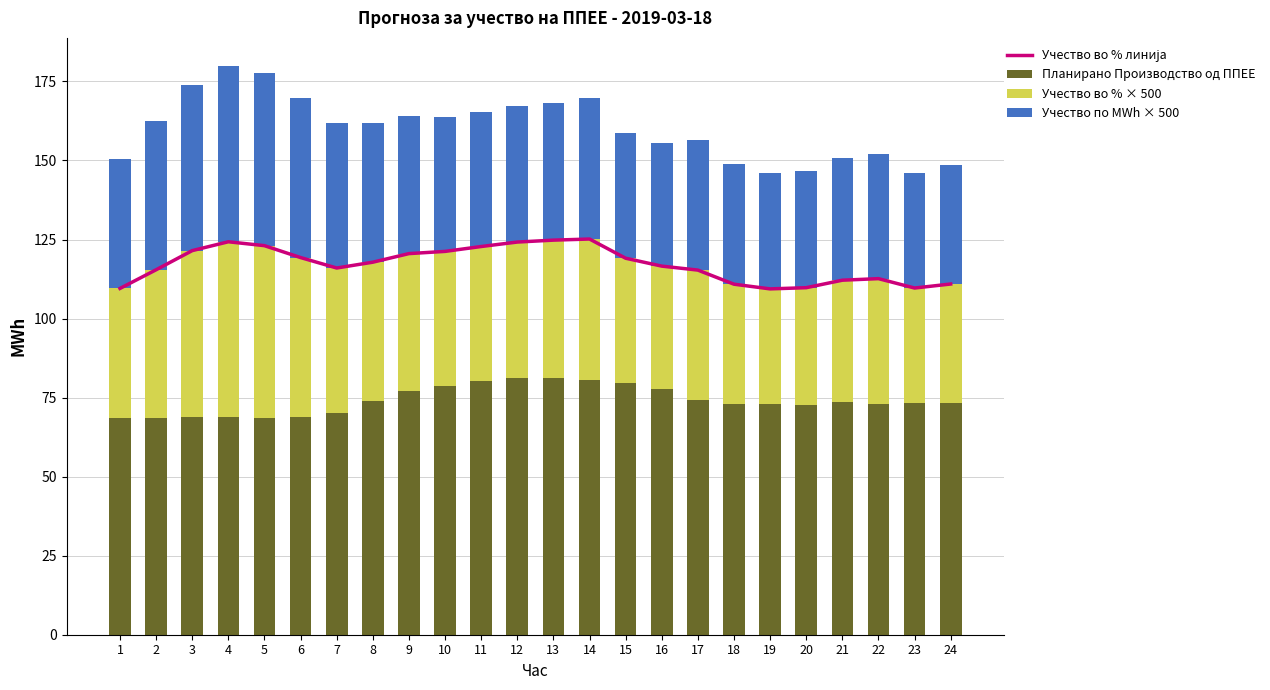

The value of Планирано Производство од ППЕЕ at 14 is 80.7. True or false?

True